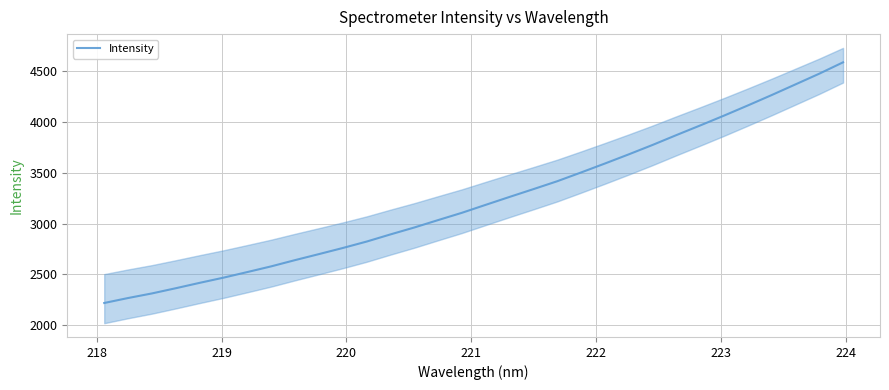

What is the smallest value displayed?

2218.6